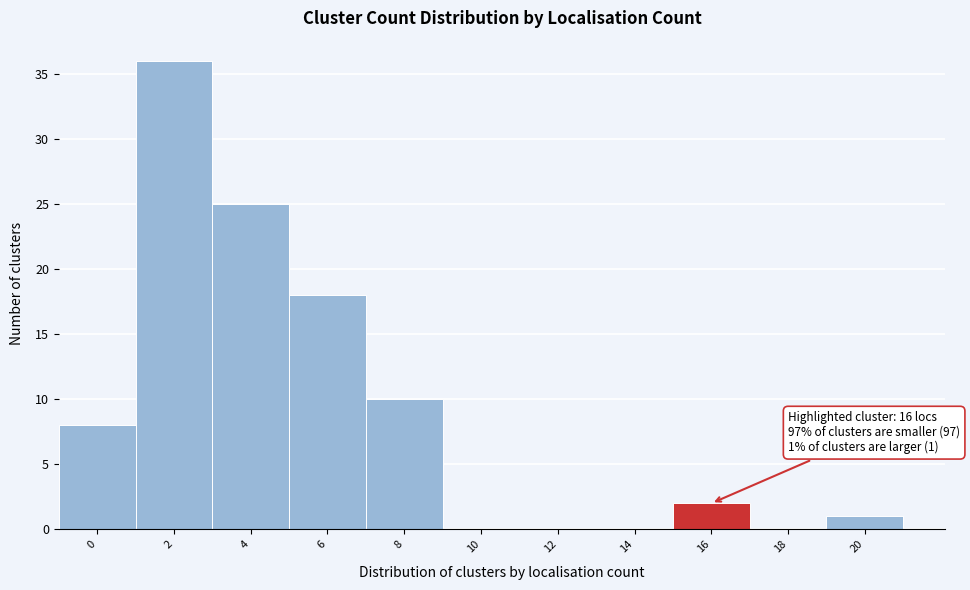

Reading left to right, extract all data points from this chart.

0=8	2=36	4=25	6=18	8=10	10=0	12=0	14=0	16=2	18=0	20=1